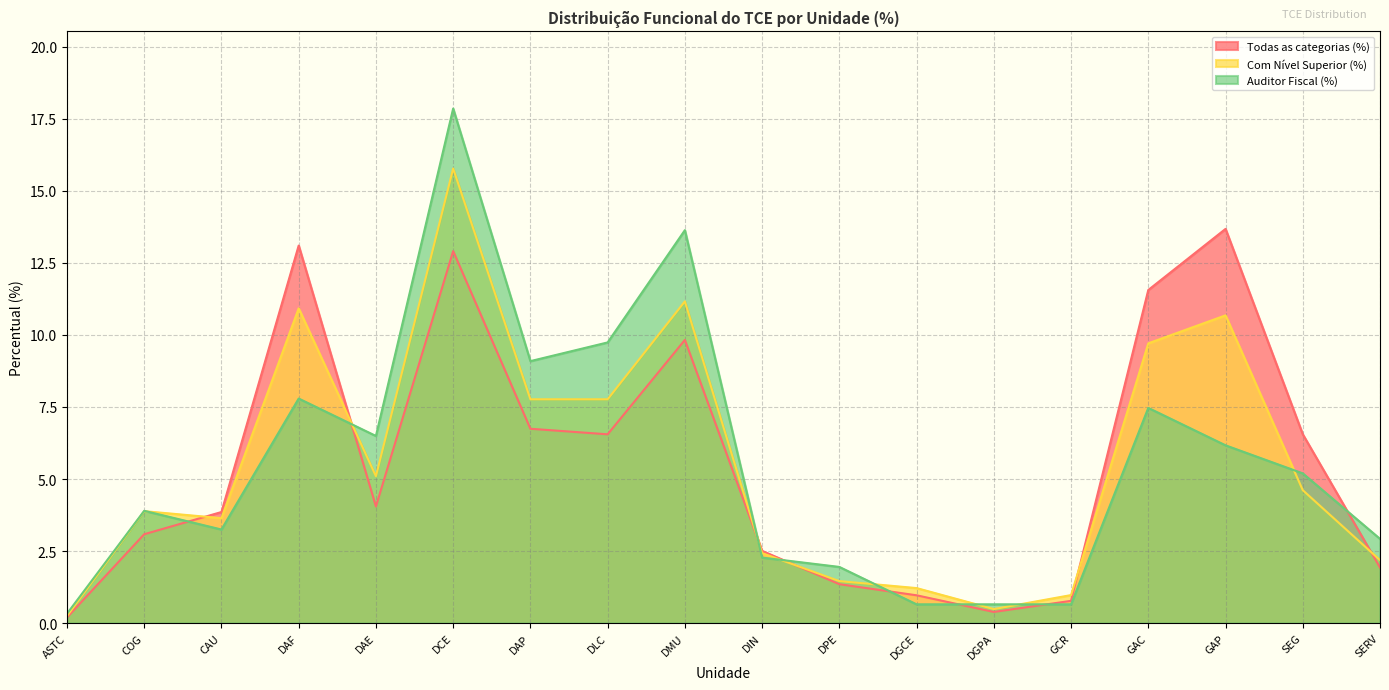

What is the label of the 9th point from the left?

DMU